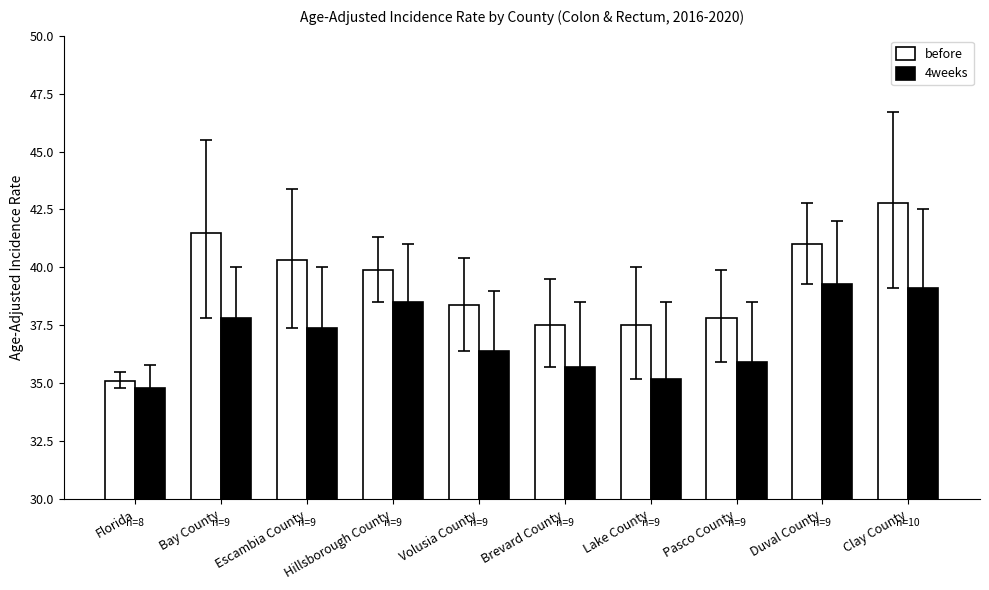

Which label corresponds to the smallest value in the chart?

Florida